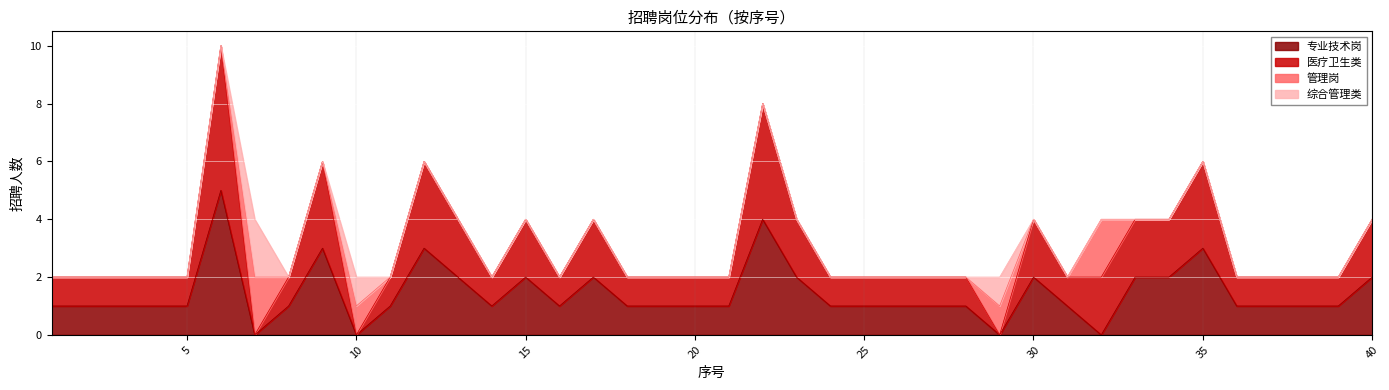

At which category is the sum across all series the highest?

6